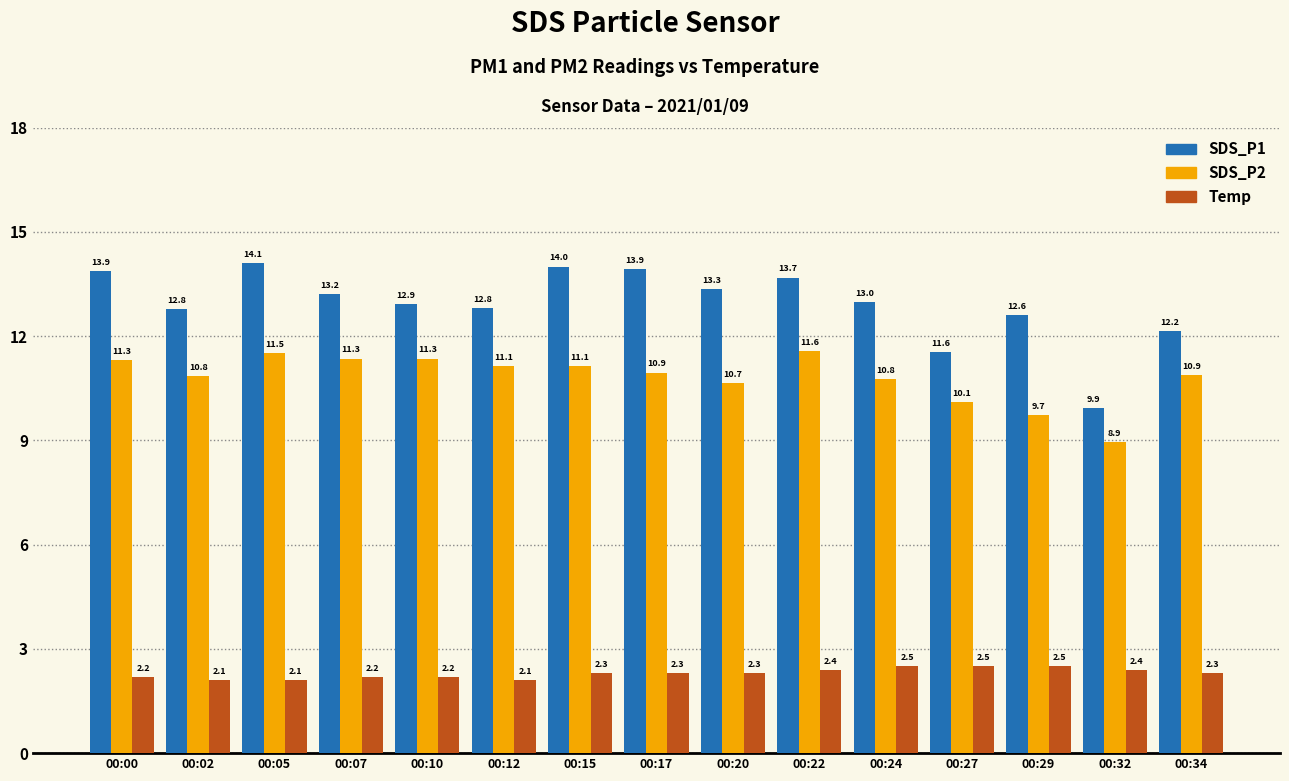

How many series are shown in this chart?

3